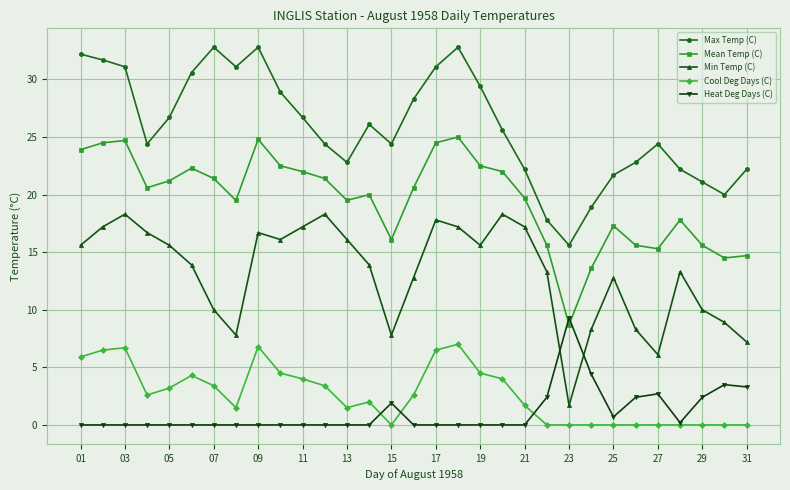

Which series has the largest total across all categories?

Max Temp (C)